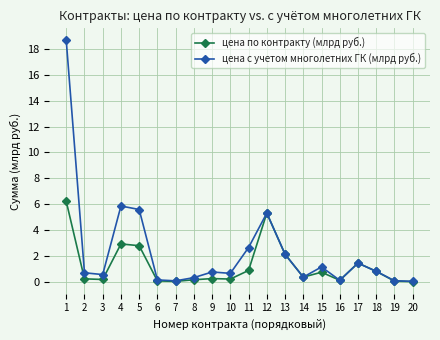

What is the total value across all series at 11?

3.5